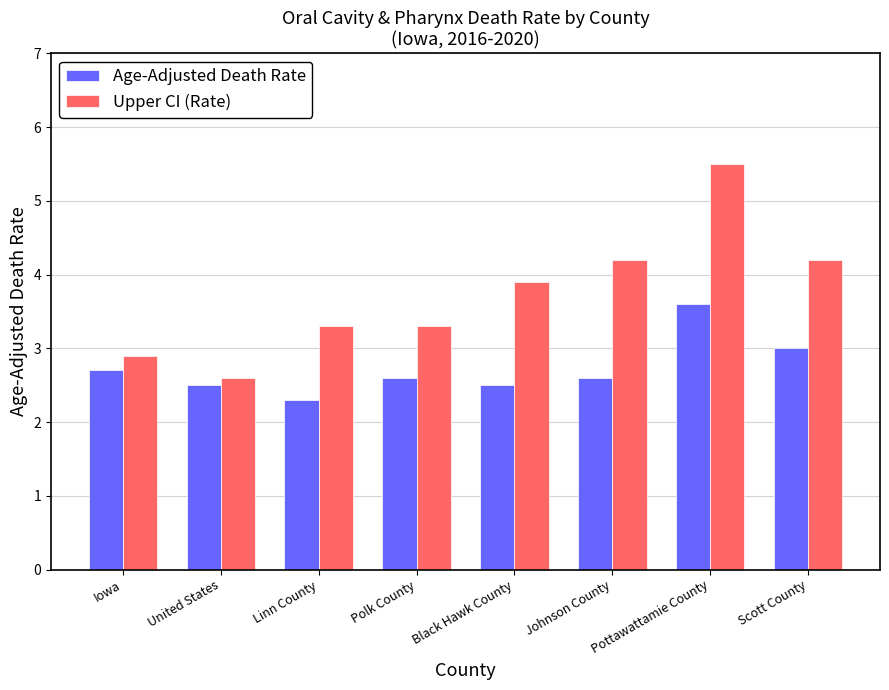

True or false: Upper CI (Rate) has a value of 5.5 at Pottawattamie County.

True